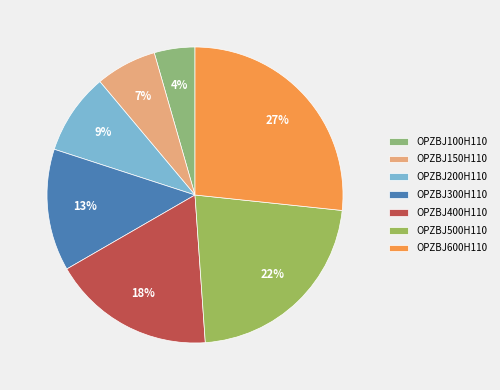

Does OPZBJ400H110 represent more than half of the total?

No